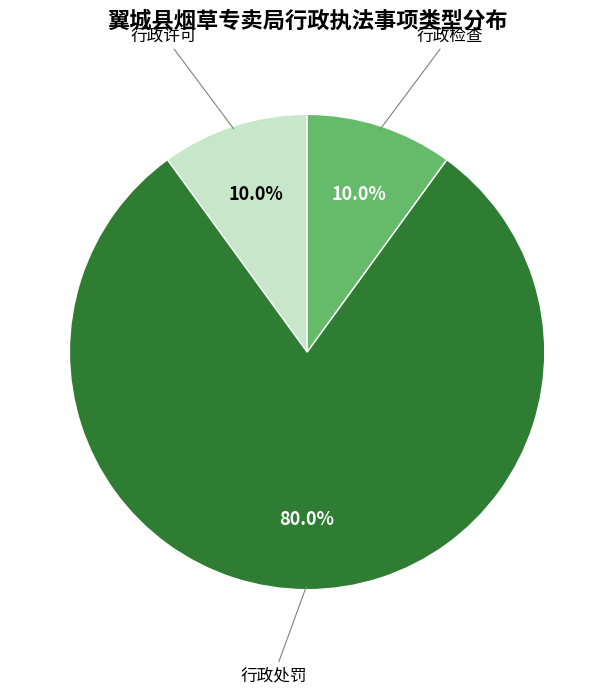

To the nearest percent, what percentage of the pie is 行政检查?

10%